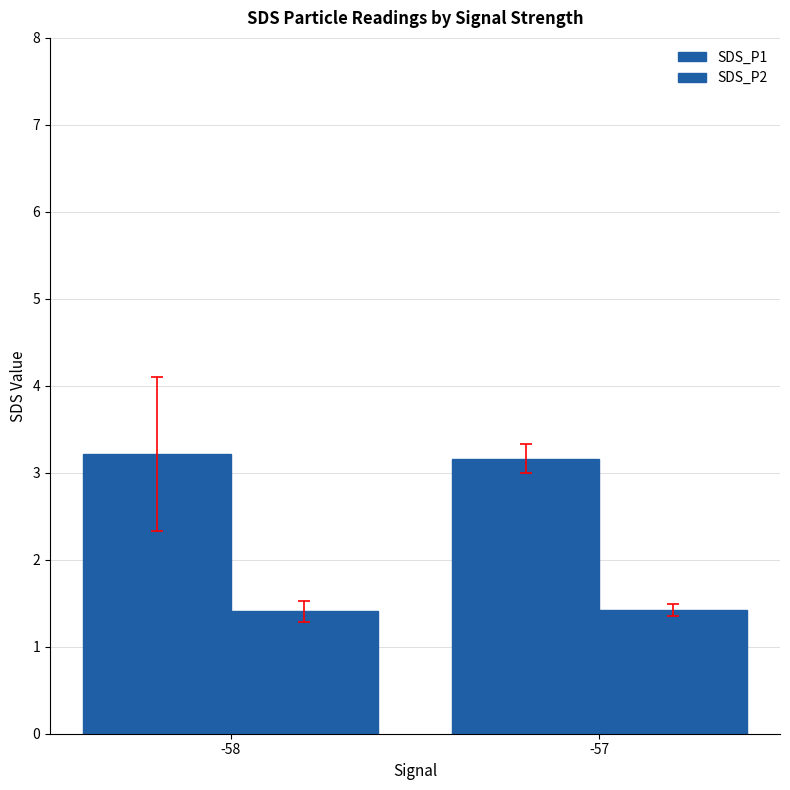

Does the chart contain stacked bars?

No